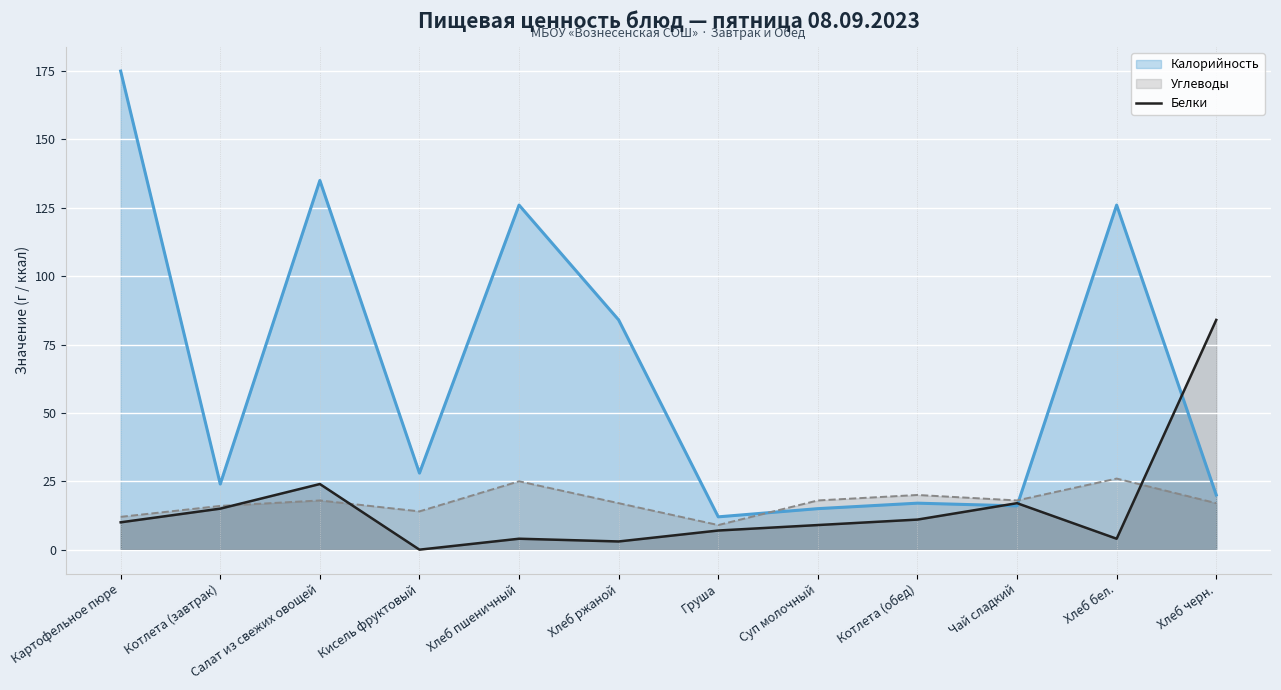

How many interior local valleys (lower than both neighbors) does the data have?

3